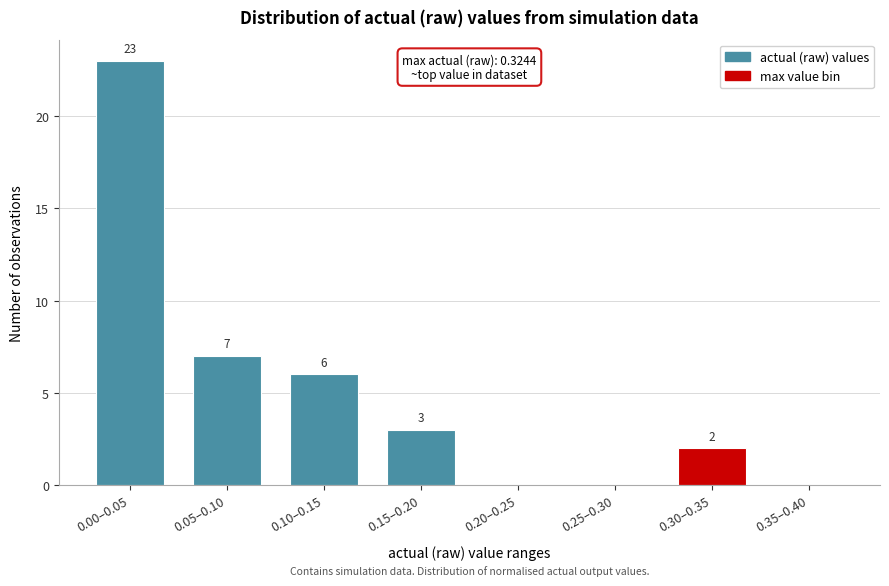

Reading left to right, list all the values displayed in this chart.

0.00–0.05=23	0.05–0.10=7	0.10–0.15=6	0.15–0.20=3	0.20–0.25=0	0.25–0.30=0	0.30–0.35=2	0.35–0.40=0